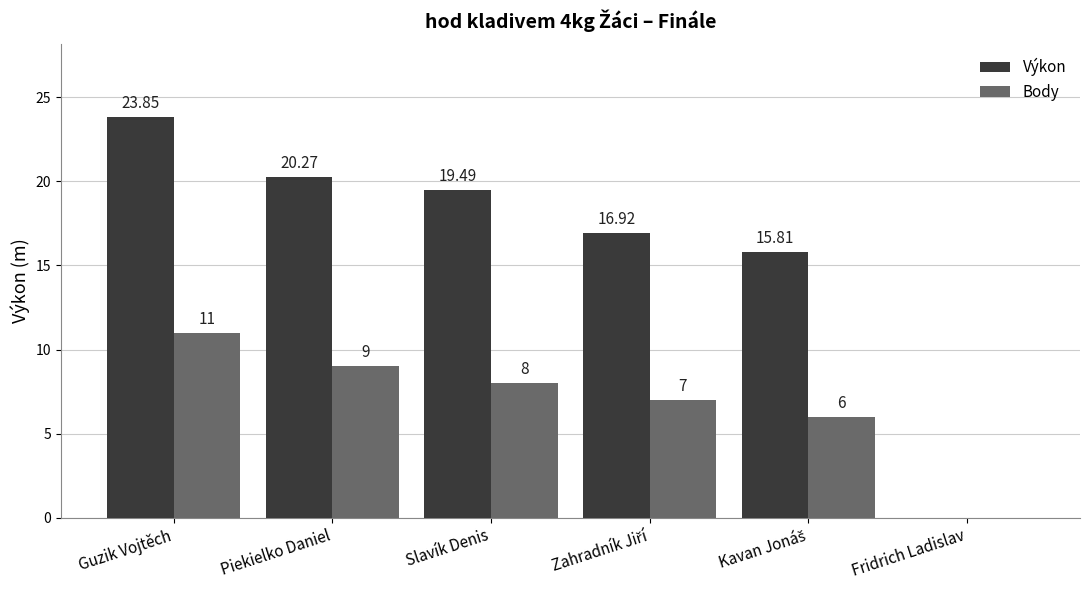

The value of Výkon at Fridrich Ladislav is 0.0. True or false?

True